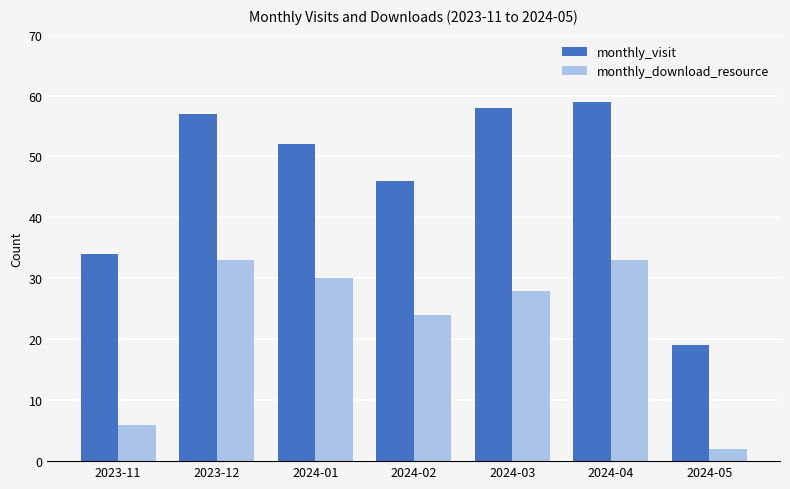

Reading left to right, what are all the values shown in this chart?

monthly_visit: 2023-11=34	2023-12=57	2024-01=52	2024-02=46	2024-03=58	2024-04=59	2024-05=19
monthly_download_resource: 2023-11=6	2023-12=33	2024-01=30	2024-02=24	2024-03=28	2024-04=33	2024-05=2